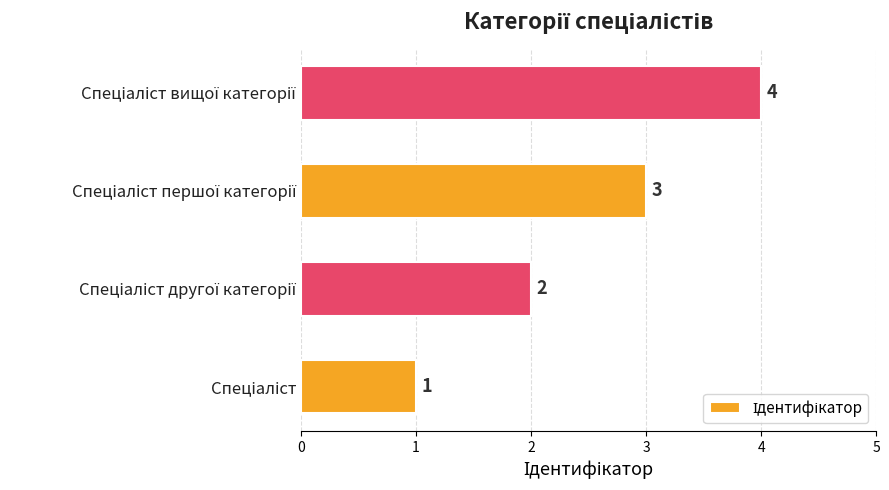

What is the difference between the maximum and minimum values?

3